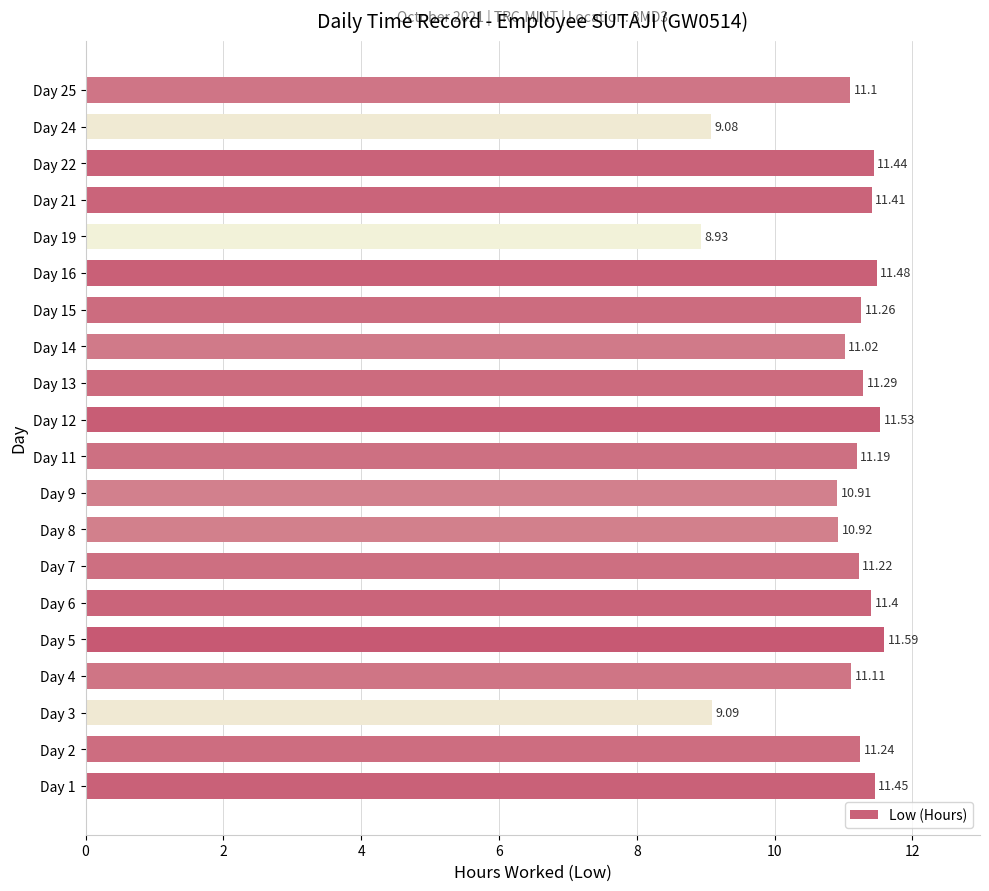

Rank the categories by value from highest to lowest.

Day 5, Day 12, Day 16, Day 1, Day 22, Day 21, Day 6, Day 13, Day 15, Day 2, Day 7, Day 11, Day 4, Day 25, Day 14, Day 8, Day 9, Day 3, Day 24, Day 19